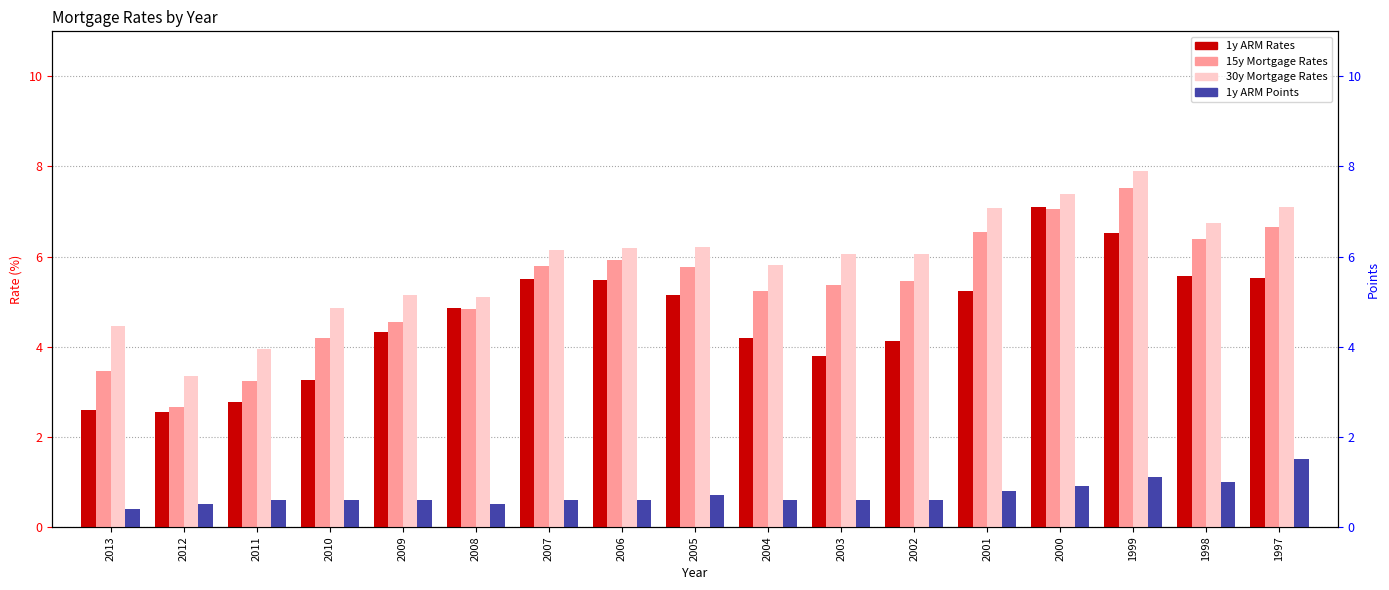

How many data points in 30y Mortgage Rates are above 6?

10